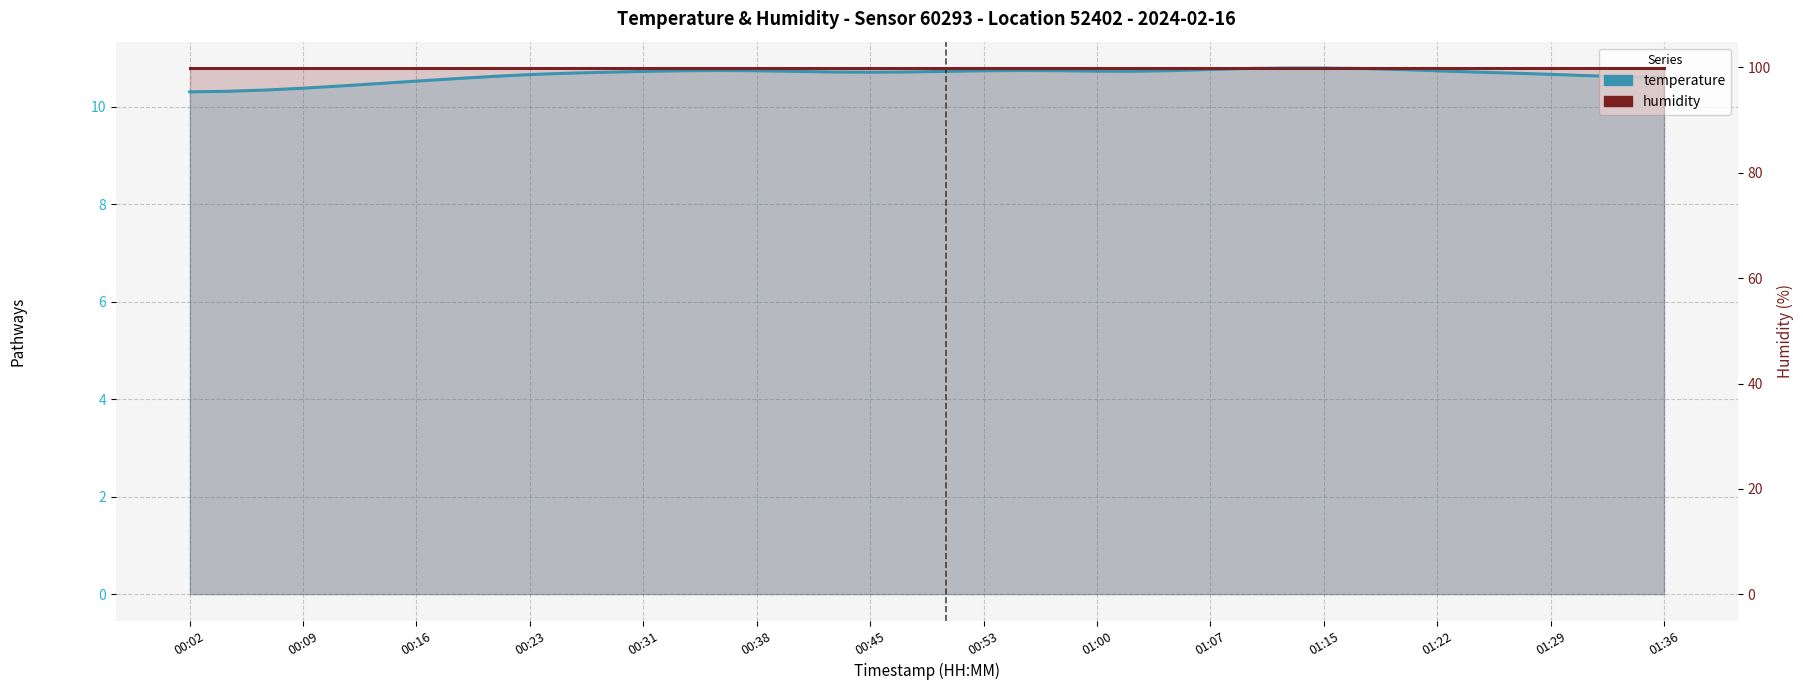

At which category does the chart reach its minimum across all series?

00:02